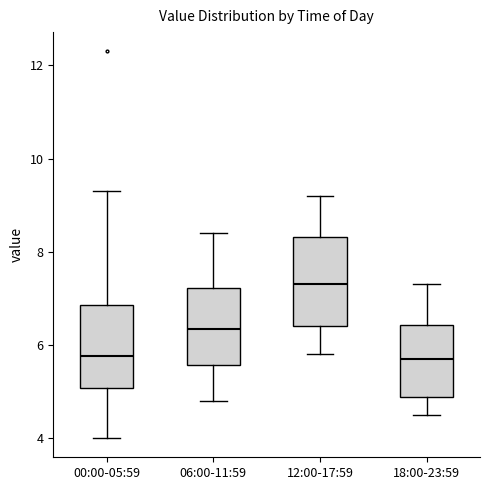

Where is the upper edge of the box for 06:00-11:59 on the y-axis? The values are not printed on the chart, so give them approximately, as read against the axis.

7.2